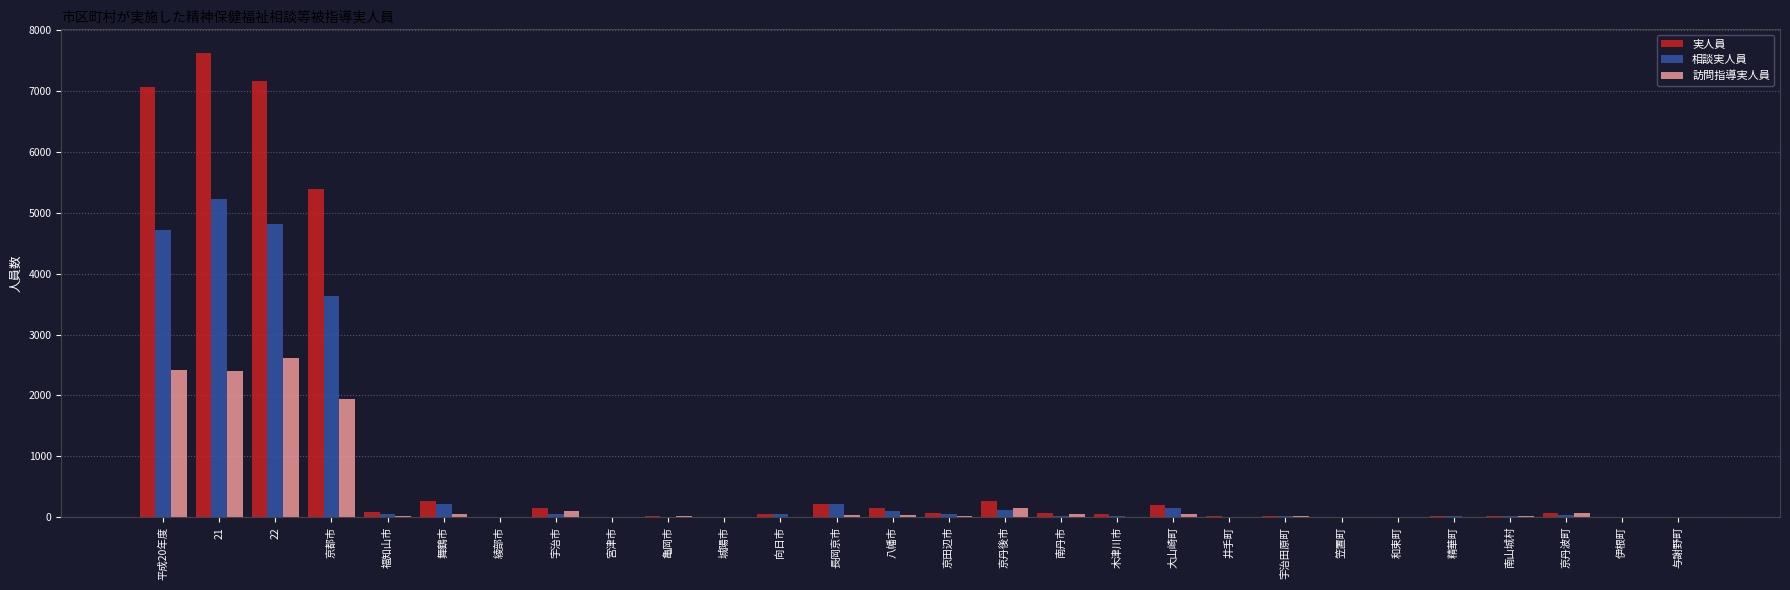

Which label corresponds to the largest value in the chart?

21